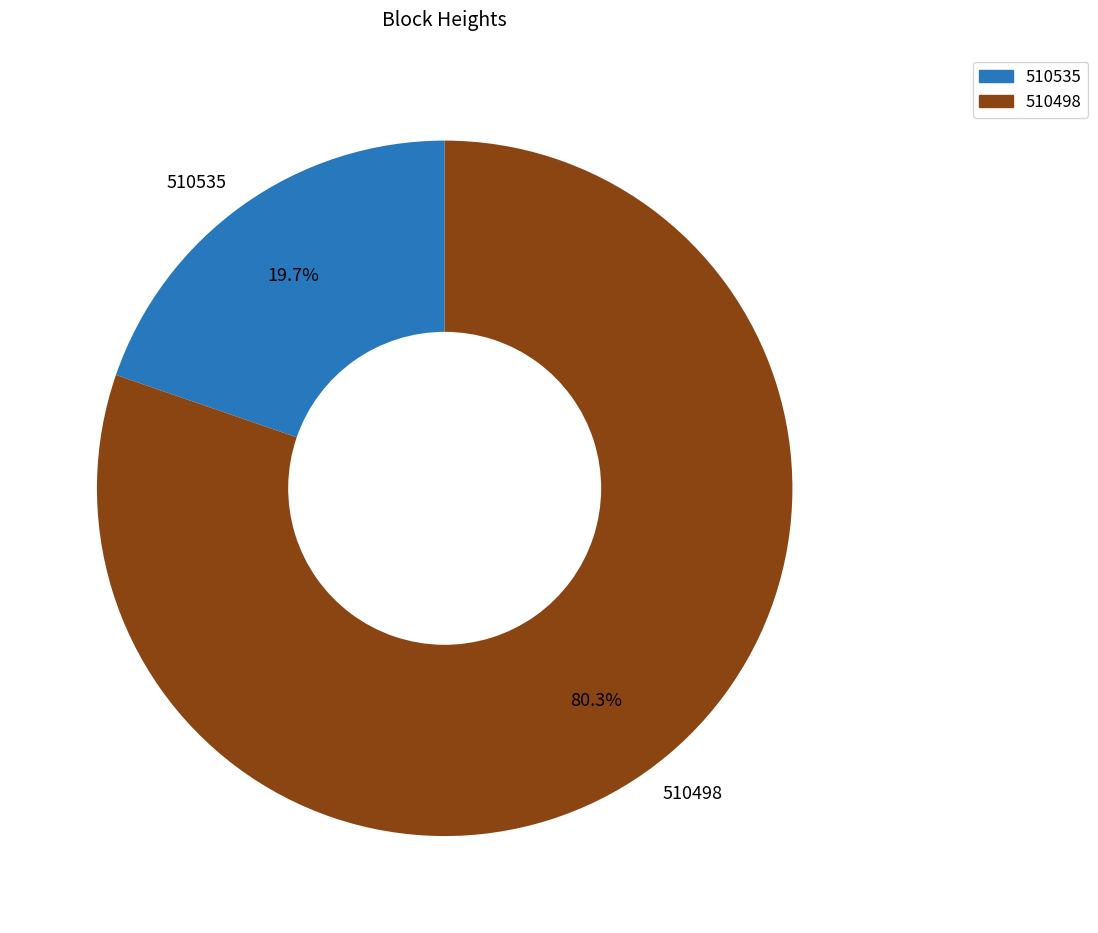

Which has a higher value, 510498 or 510535?

510498